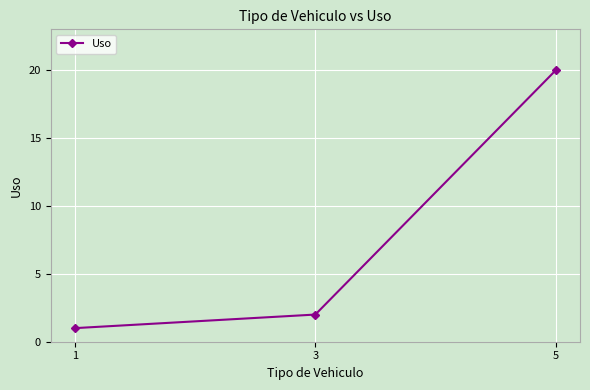

How many series are shown in this chart?

1